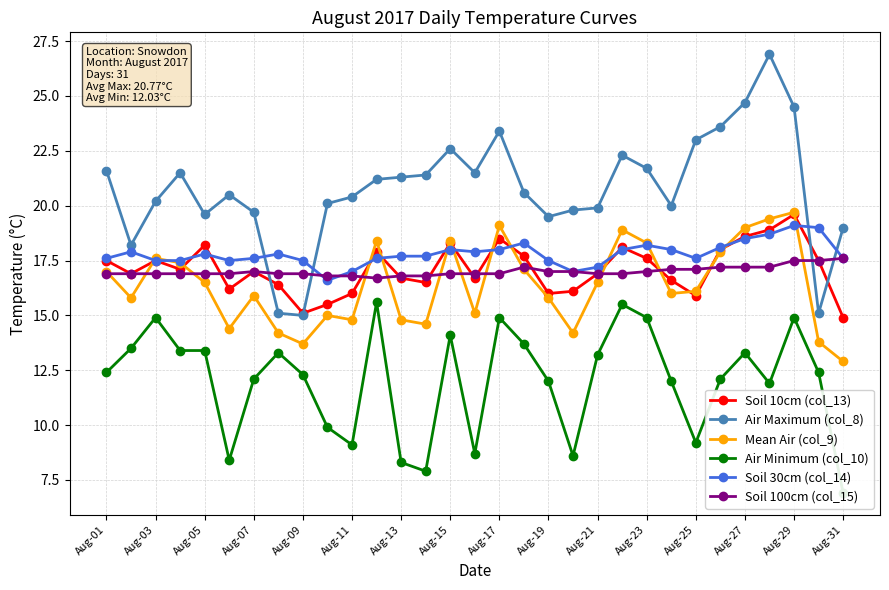

True or false: Air Maximum (col_8) has more than 2 interior local peaks.

True